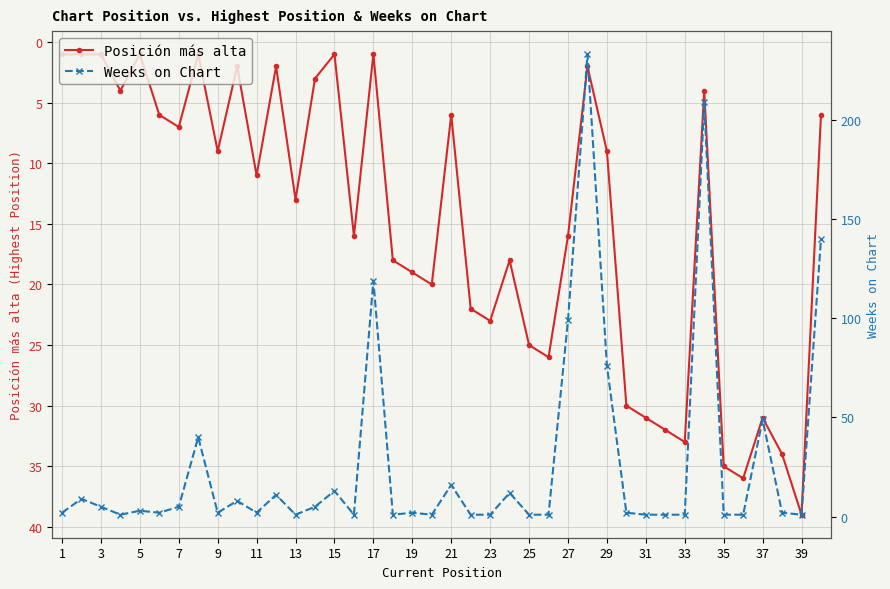

The Posición más alta series shows 11 at 11. True or false?

True